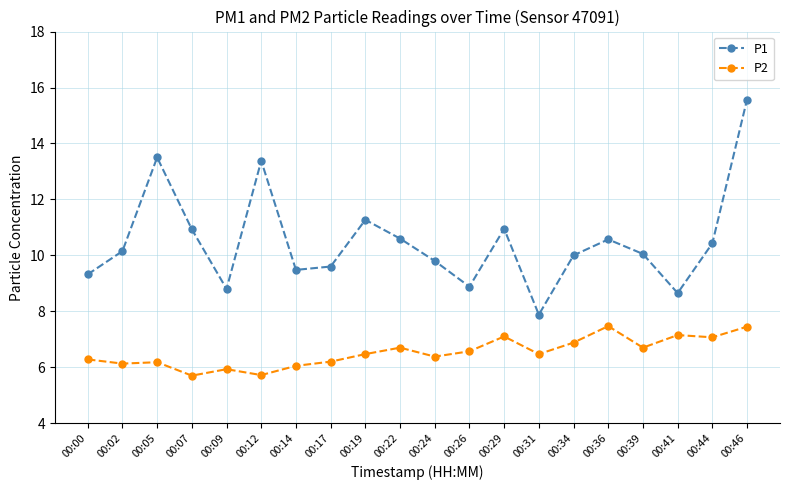

What is the value of the P1 point at the 3rd from the left?

13.5